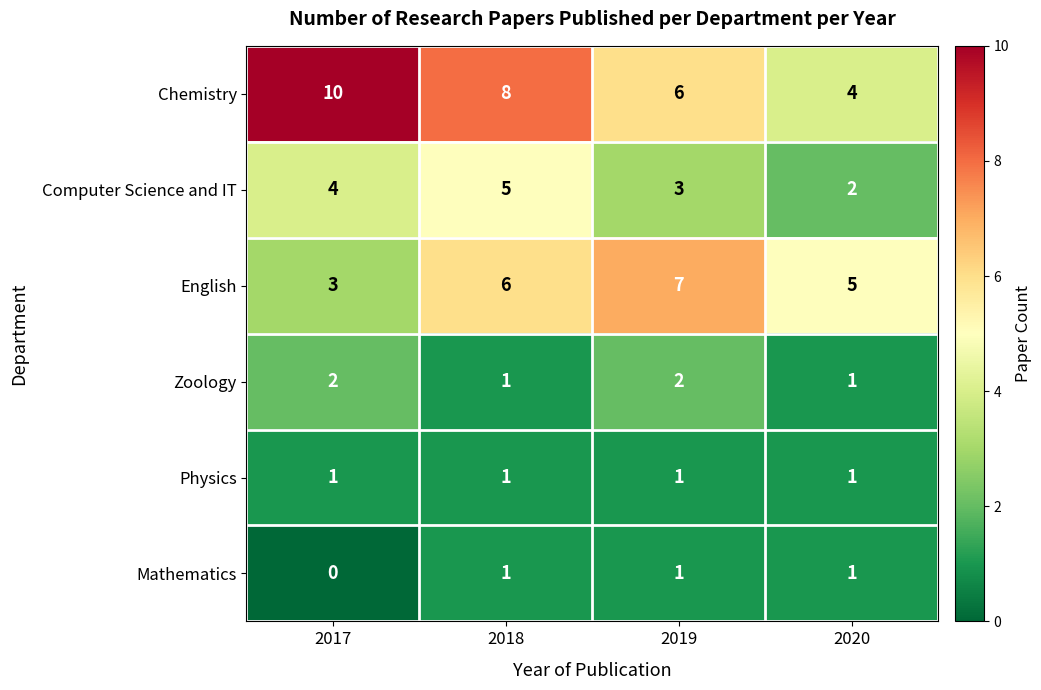

What is the sum of all Computer Science and IT values?

14